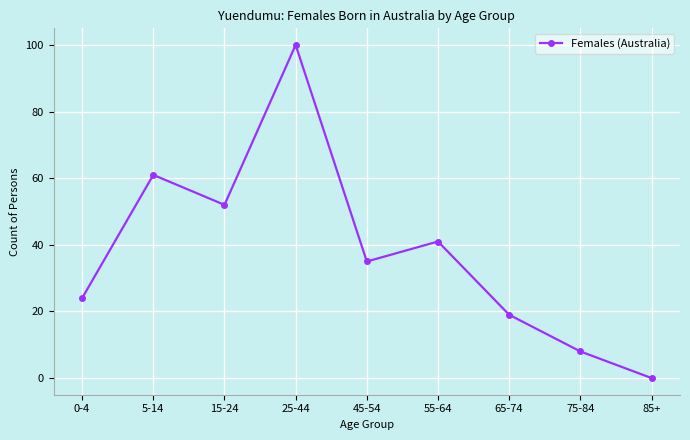

List the labels in order of value, smallest first.

85+, 75-84, 65-74, 0-4, 45-54, 55-64, 15-24, 5-14, 25-44